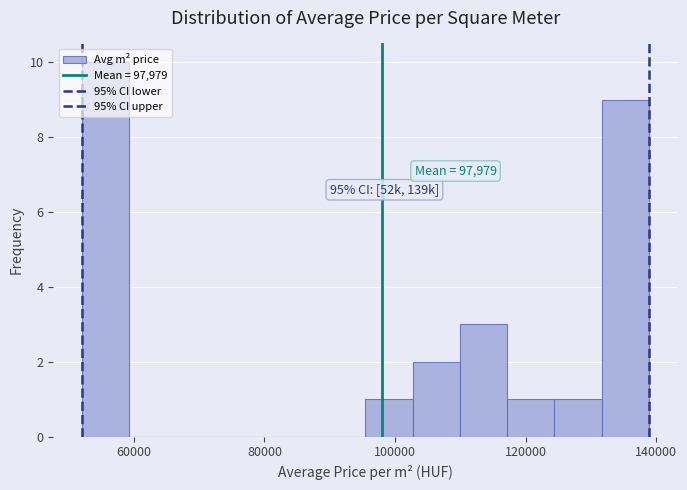

Around what value on the x-axis is the tallest bar? Give the approximate position of its centre, as read against the axis.

56000